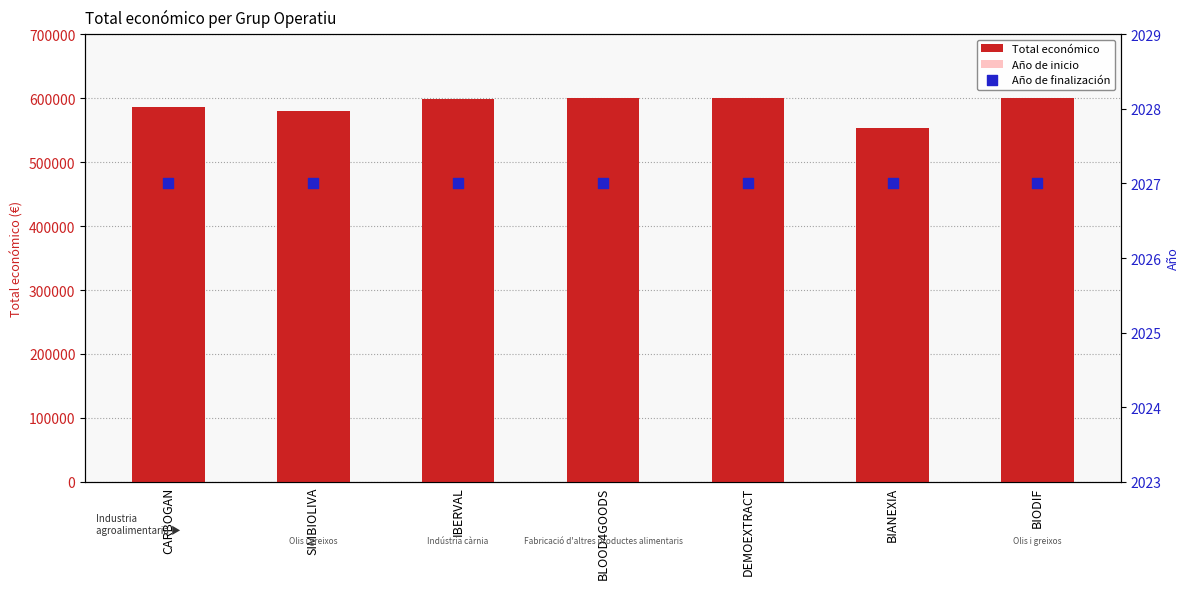

At how many categories does at least one series exceed 244928?

7